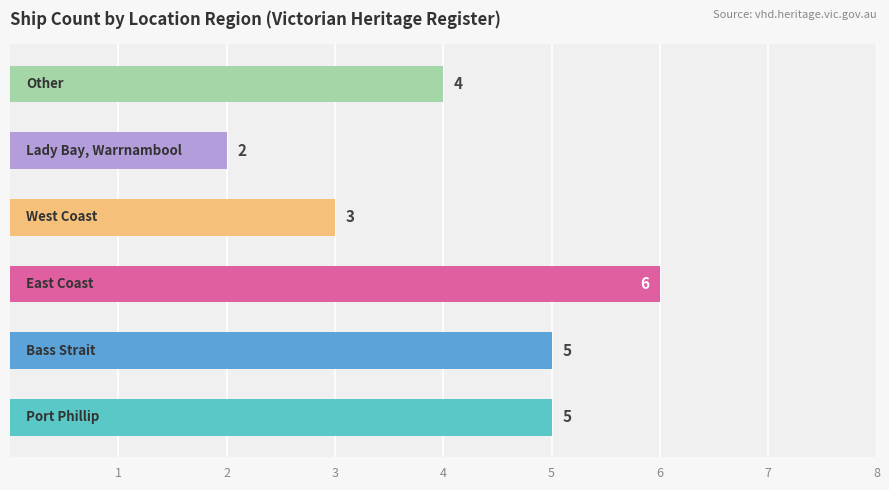

Reading left to right, transcribe all the data shown in this chart.

5	5	6	3	2	4